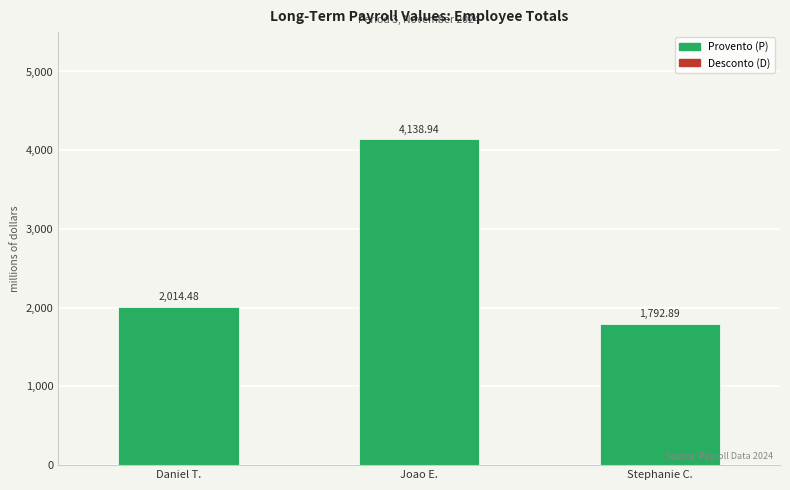

At which label does the data first exceed 2014?

Daniel T.